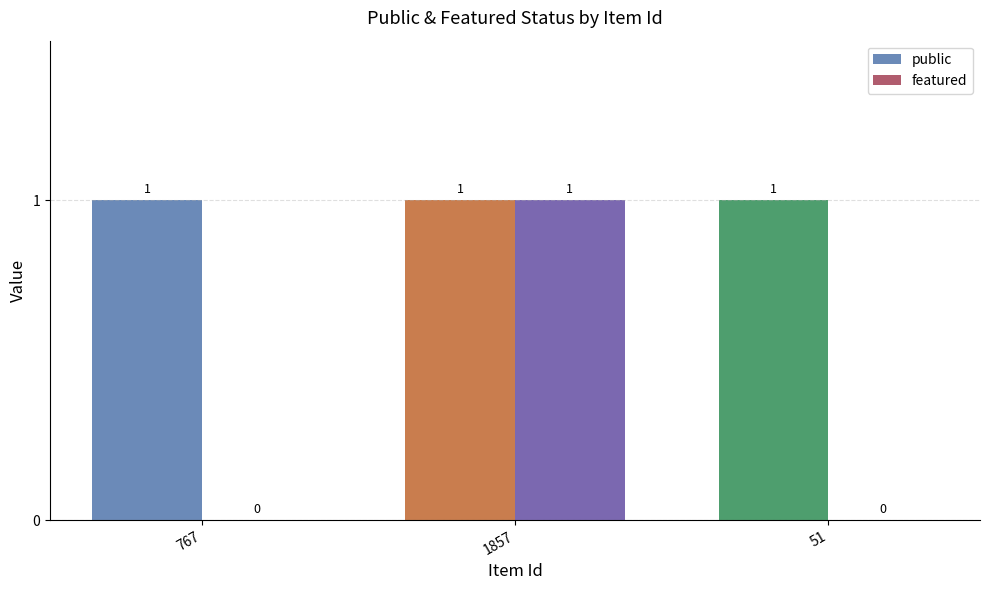

The featured series shows 0 at 51. True or false?

True